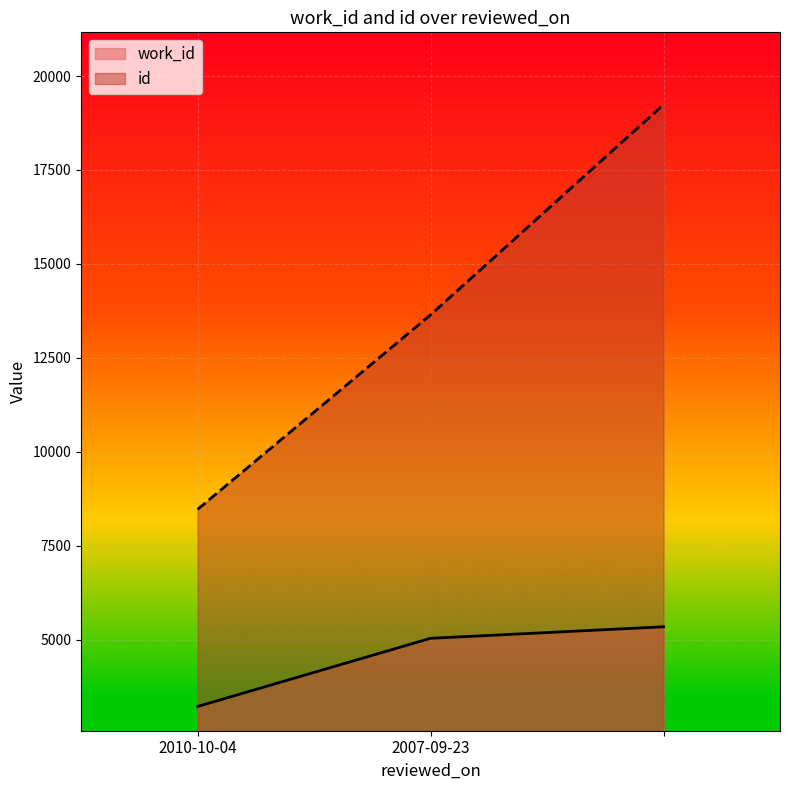

Rank the series by their average value, from lowest to highest.

work_id, id